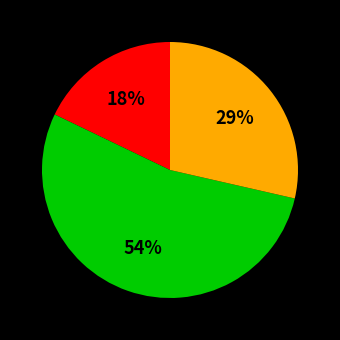

Count the number of slices in the pie.

3